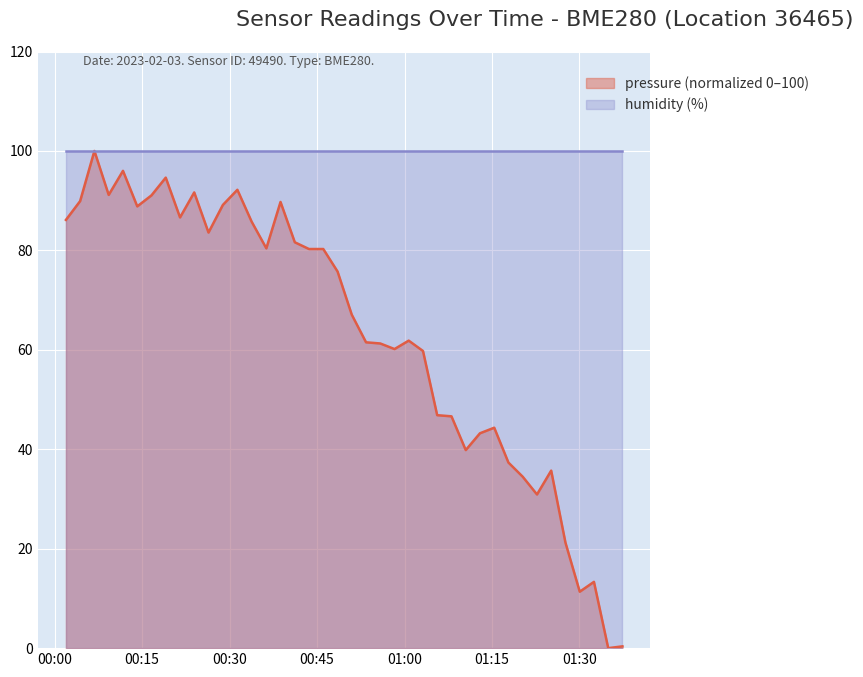

What is the difference between the values at 2023-02-03T01:17:49 and 2023-02-03T00:33:47?

48.4